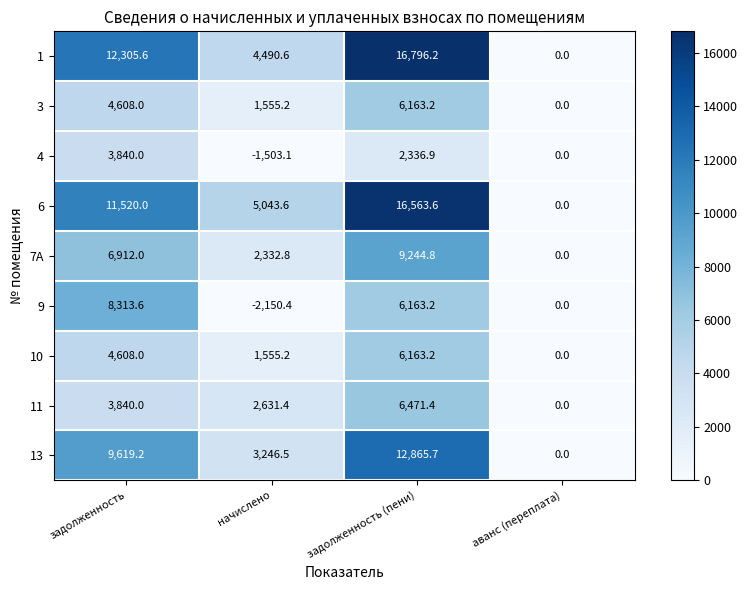

Read the 6 value at начислено.

5043.6